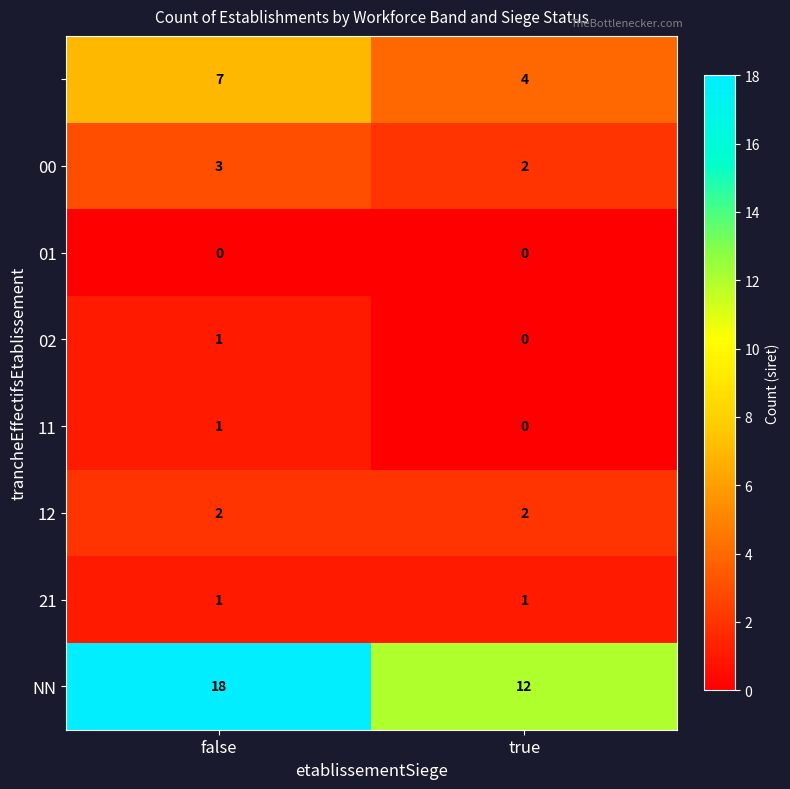

At how many categories does at least one series exceed 16?

1